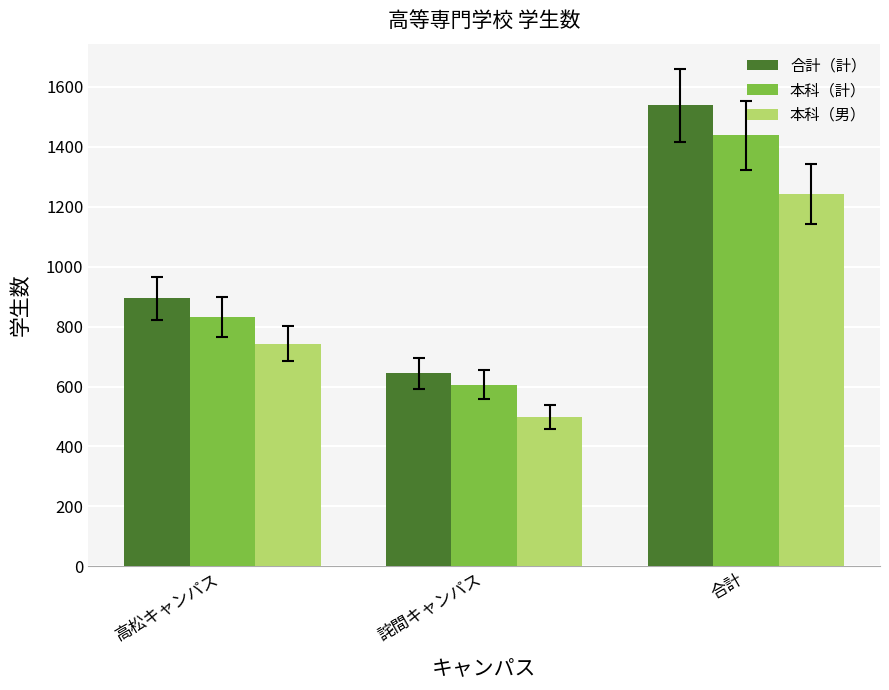

Where is 本科（計） nearest to the value 1022?

高松キャンパス